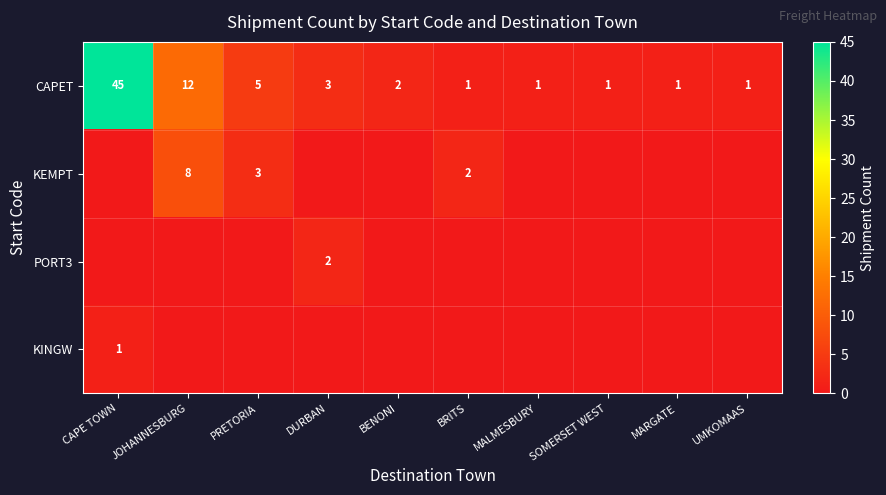

Between MARGATE and SOMERSET WEST, which is larger?

MARGATE